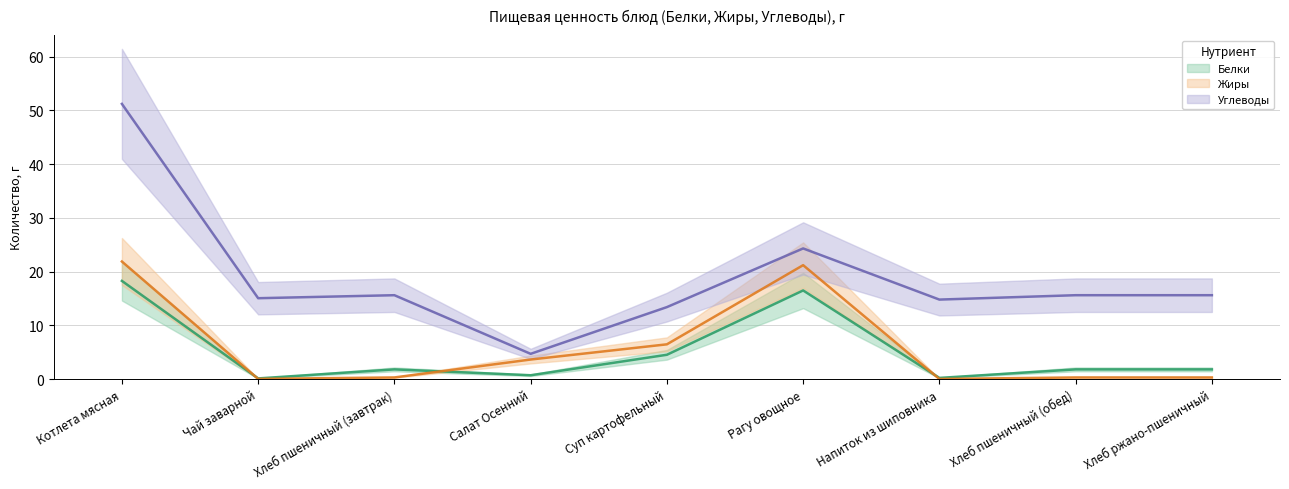

What is the value of the Углеводы point at the 5th from the left?

13.4